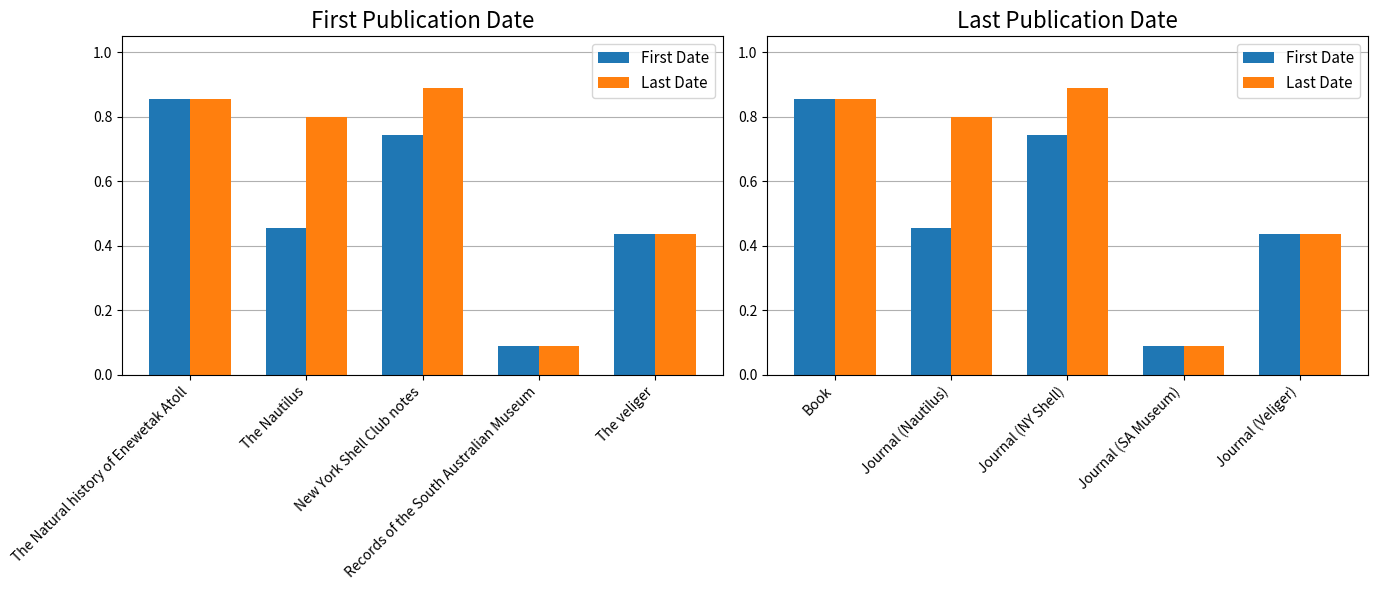

What is the approximate value of First Date at Book?

0.9